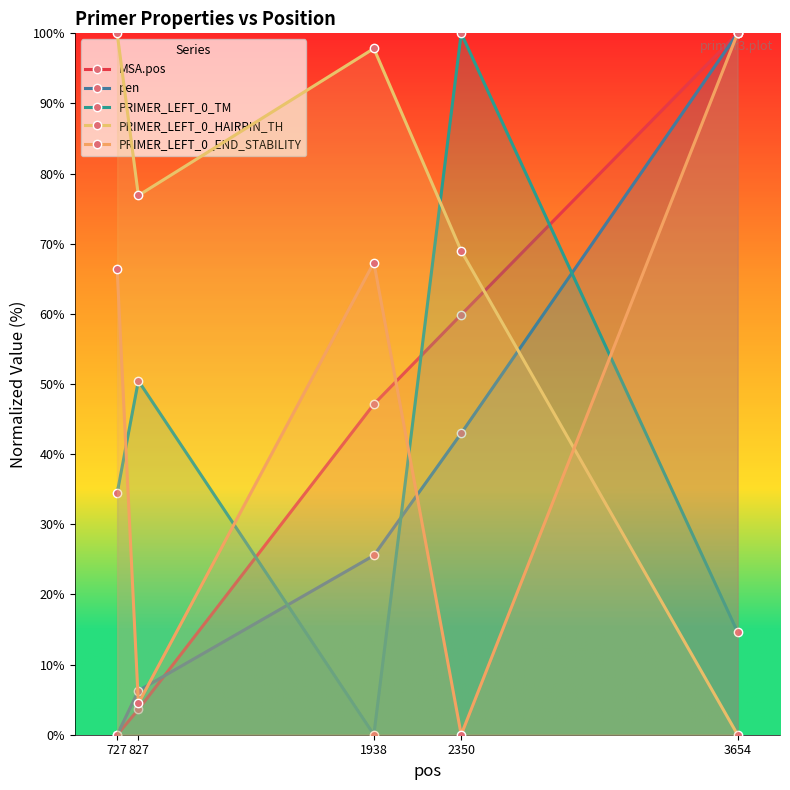

Which category has the highest value across all series?

3654